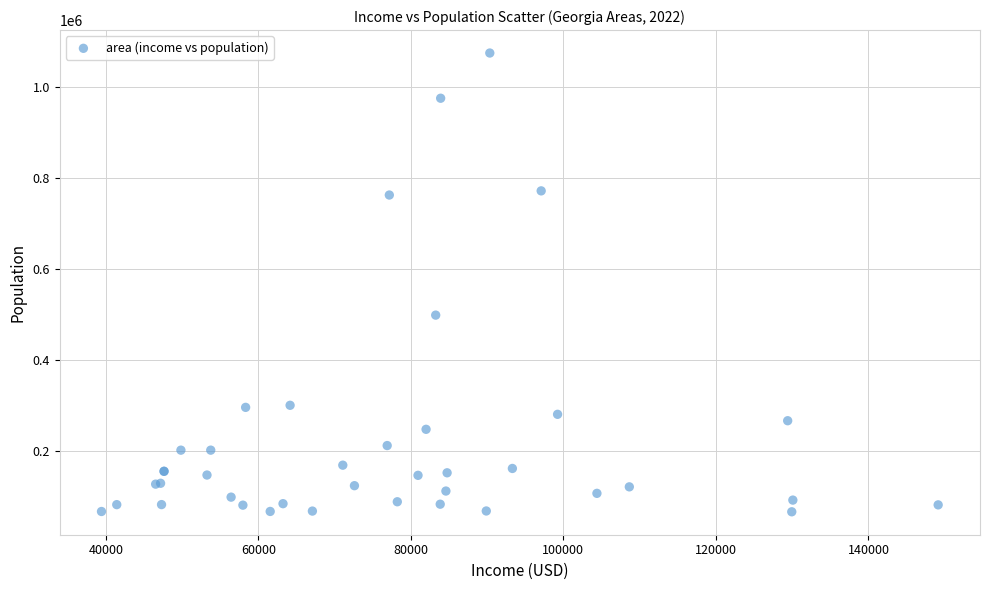

What Y value in the scatter plot is closest to 570955?

499121